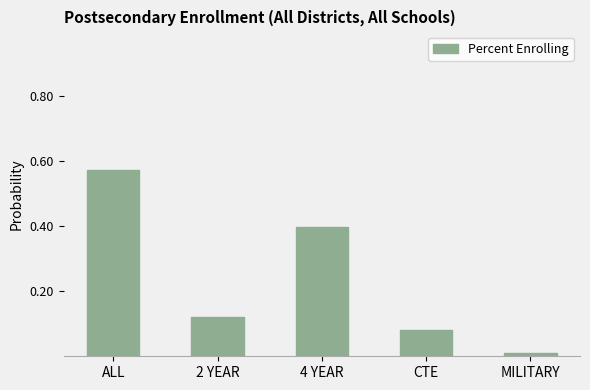

Is it true that the value at 4 YEAR is 0.4?

True